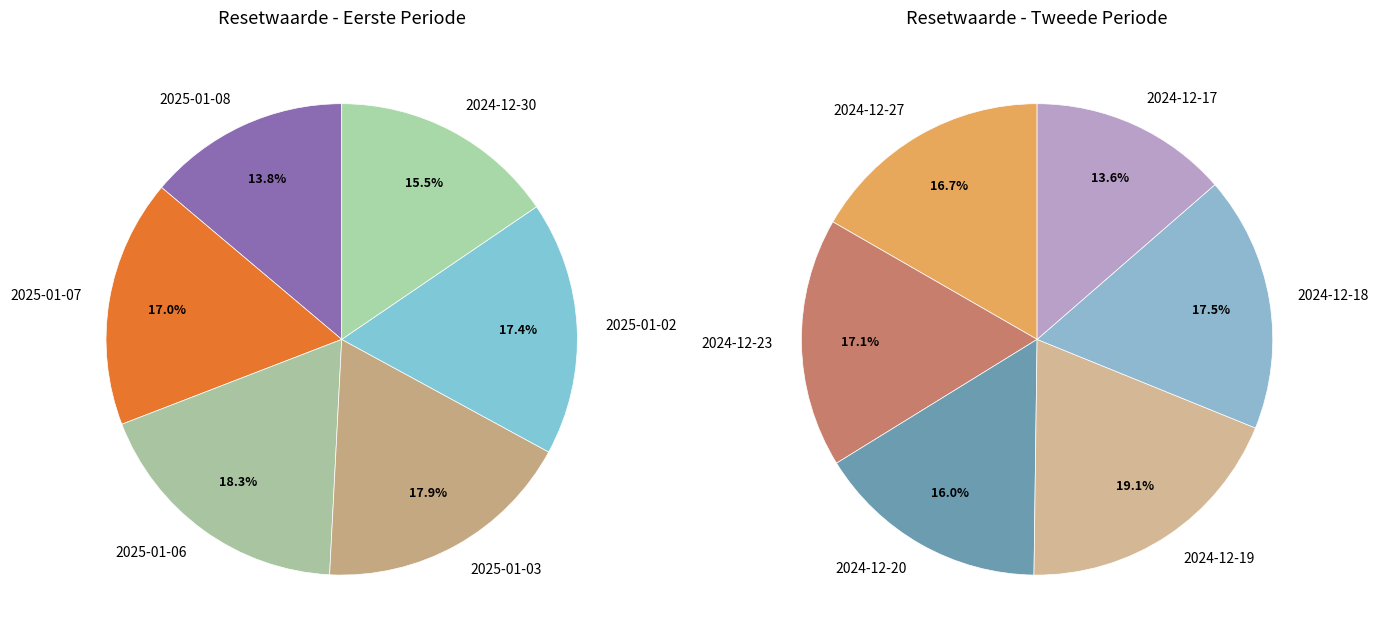

True or false: 2024-12-27 accounts for 1% of the total.

False